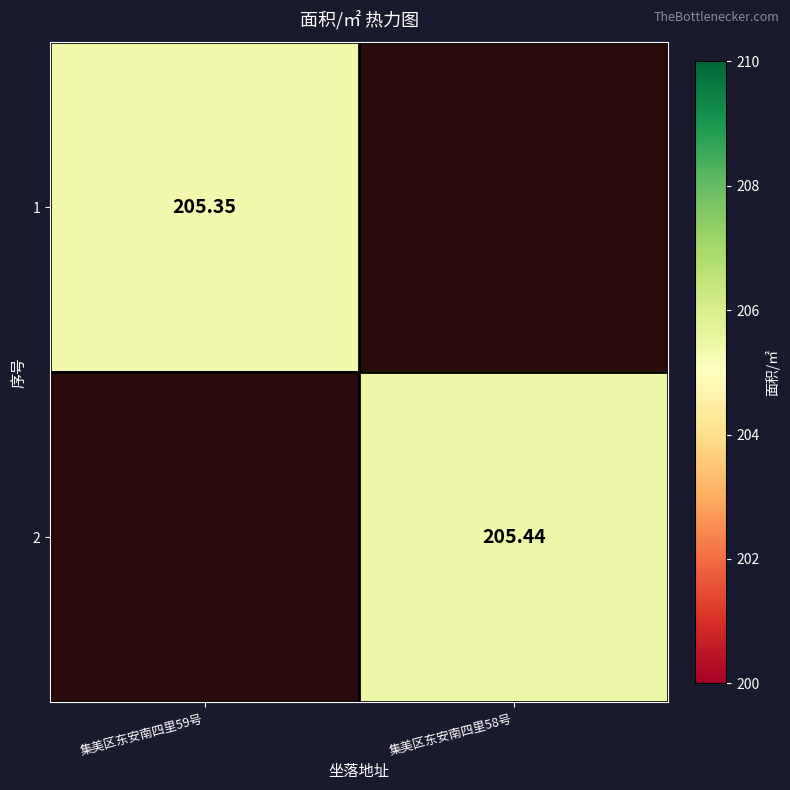

At which label does 1 reach its minimum?

集美区东安南四里59号